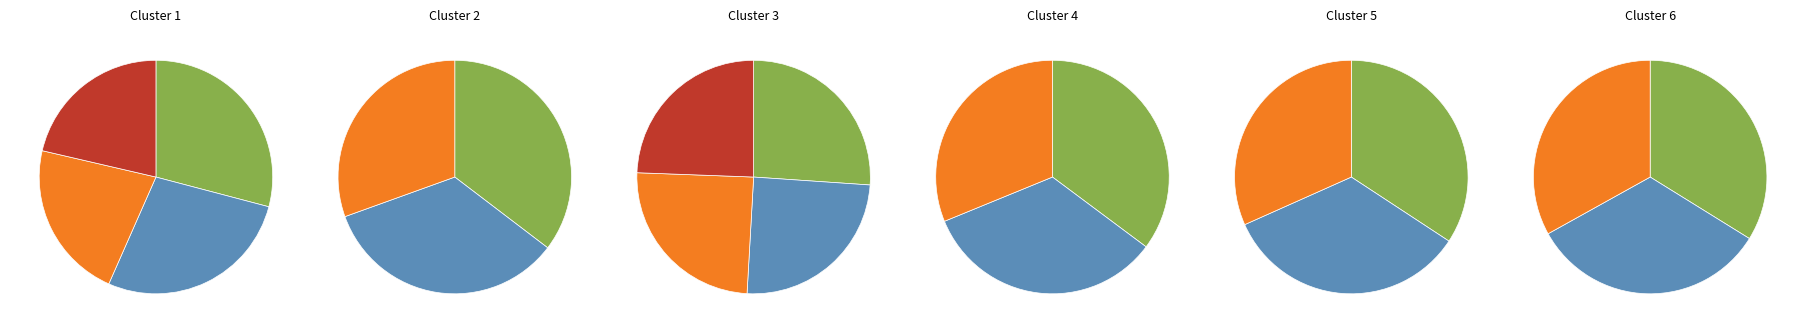

Does UFMG represent more than half of the total?

No